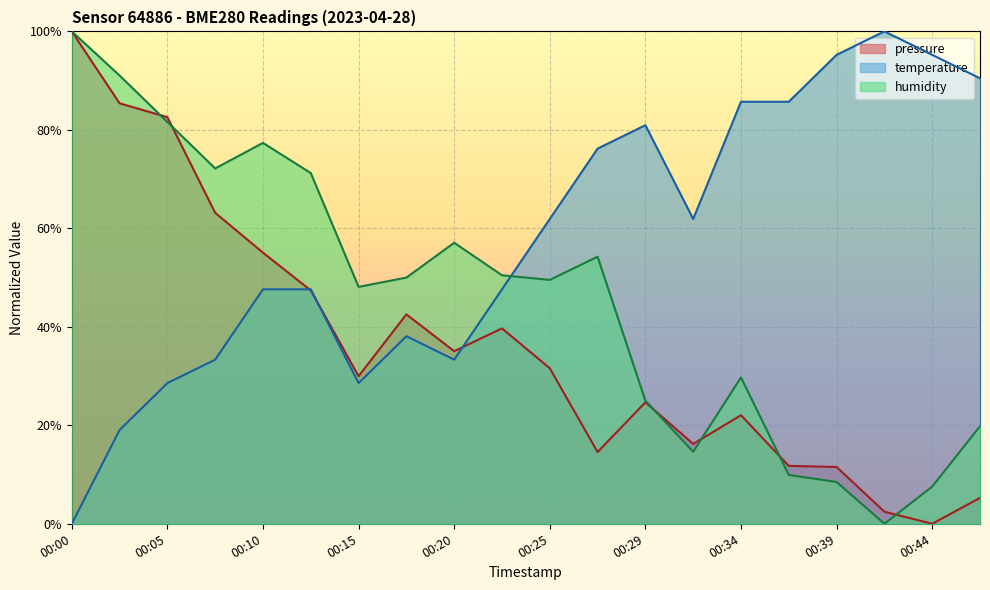

What is the difference between the pressure values at 00:29 and 00:39?

0.1